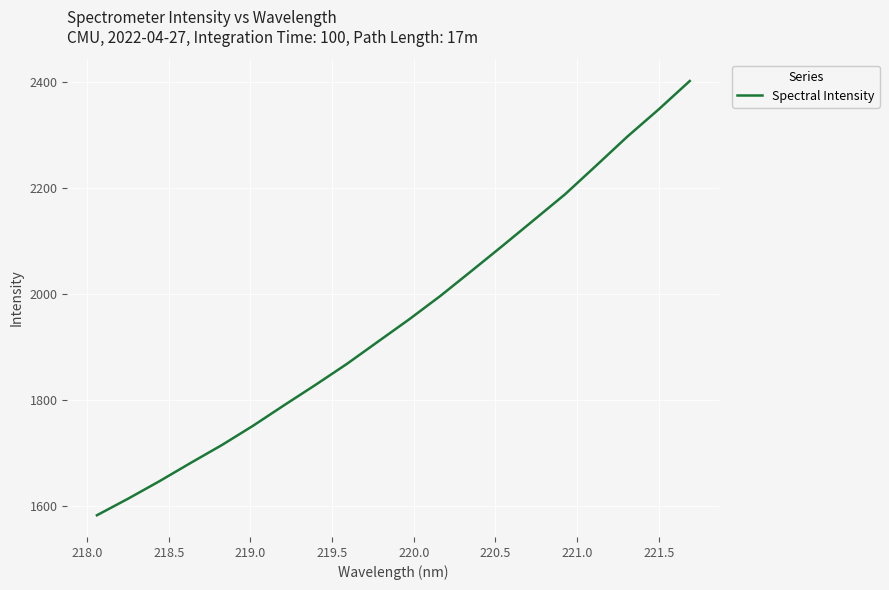

What is the maximum value shown in the chart?

2401.6